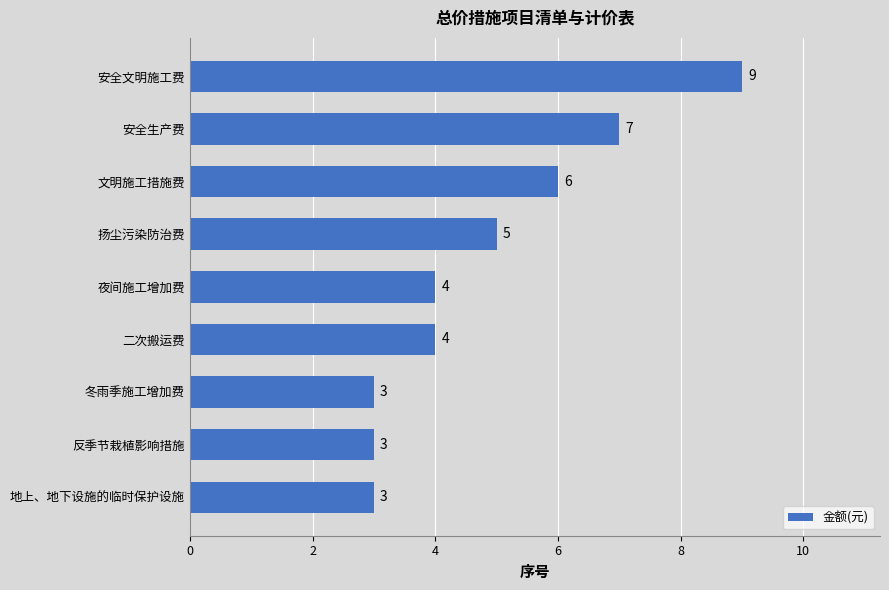

The chart shows a value of 5 at 安全文明施工费. True or false?

False